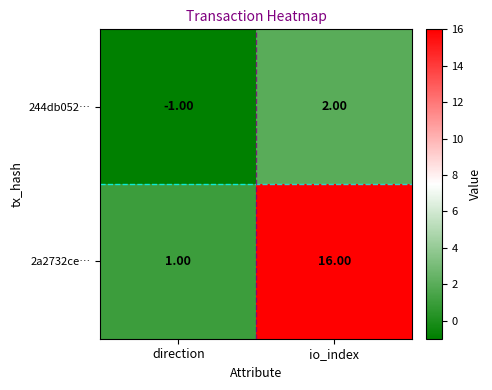

What is the spread (max minus min) of values at io_index?

14